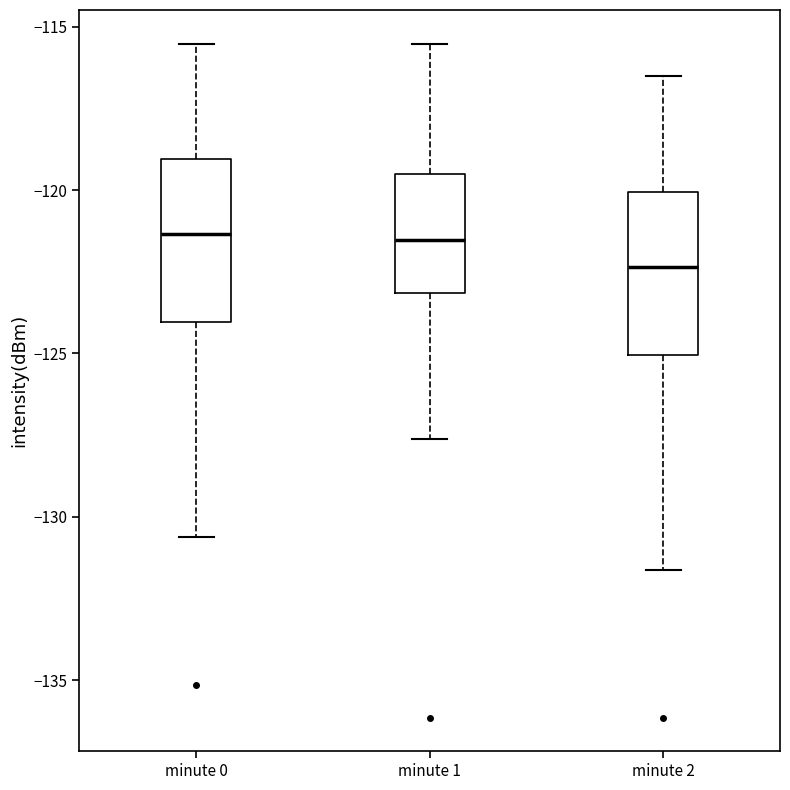

Where is the lower edge of the box for minute 0 on the y-axis? The values are not printed on the chart, so give them approximately, as read against the axis.

-124.0